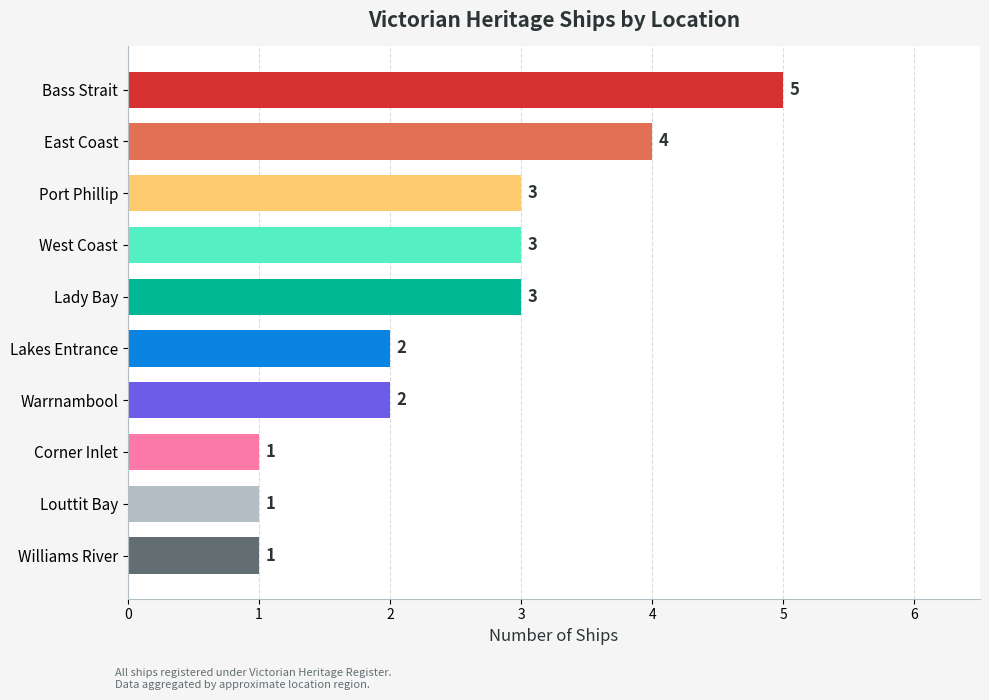

How many data points are less than 3?

5